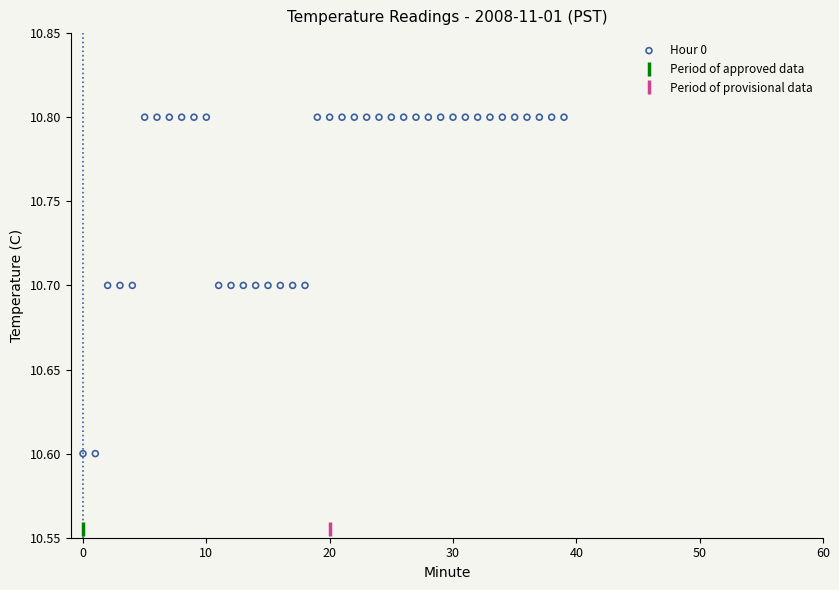

Count the number of points in this scatter plot.

40